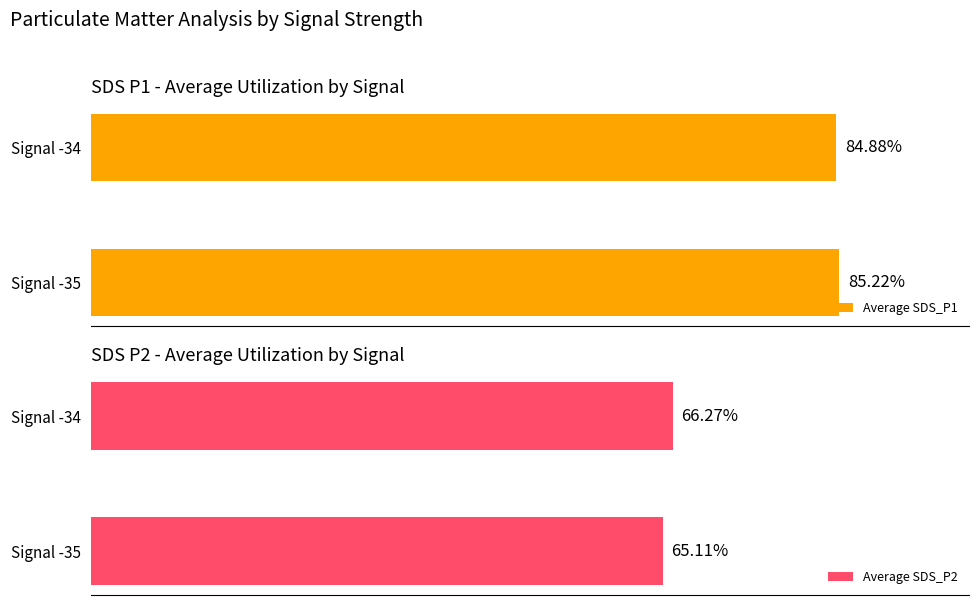

The Average SDS_P1 series shows 147.2 at 0. True or false?

False